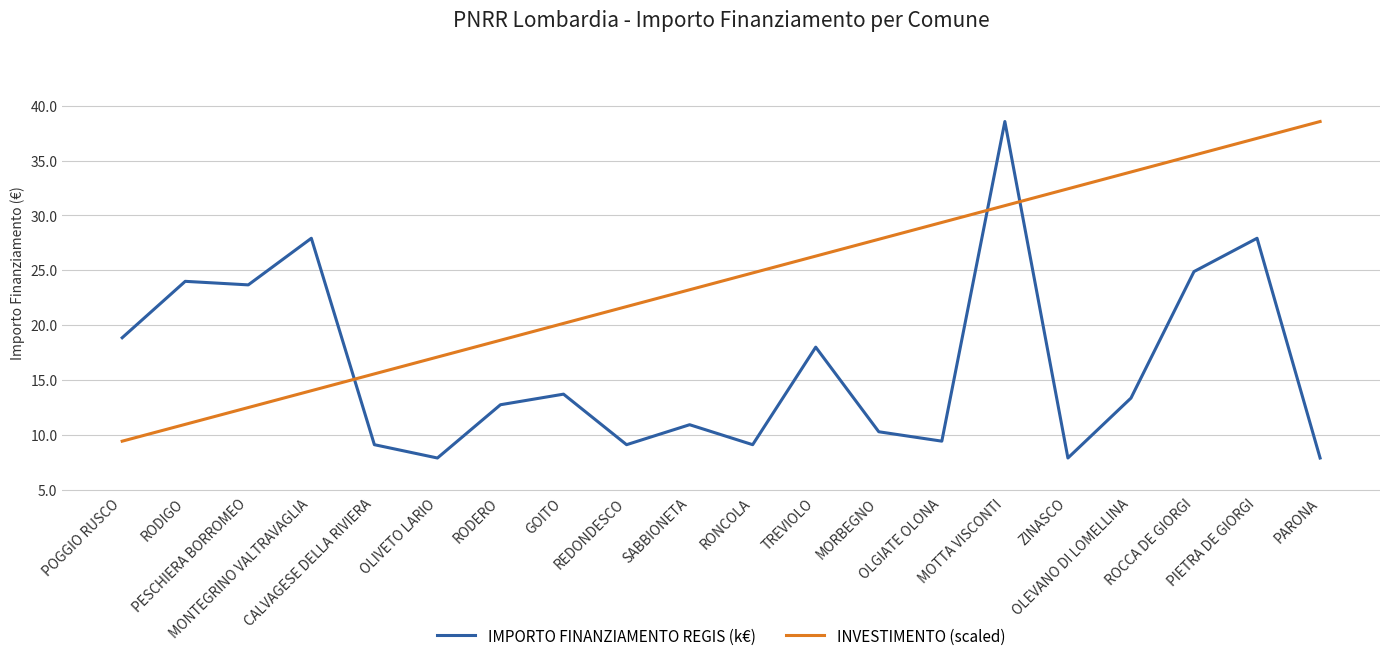

What is the minimum value shown in the chart?

7.9